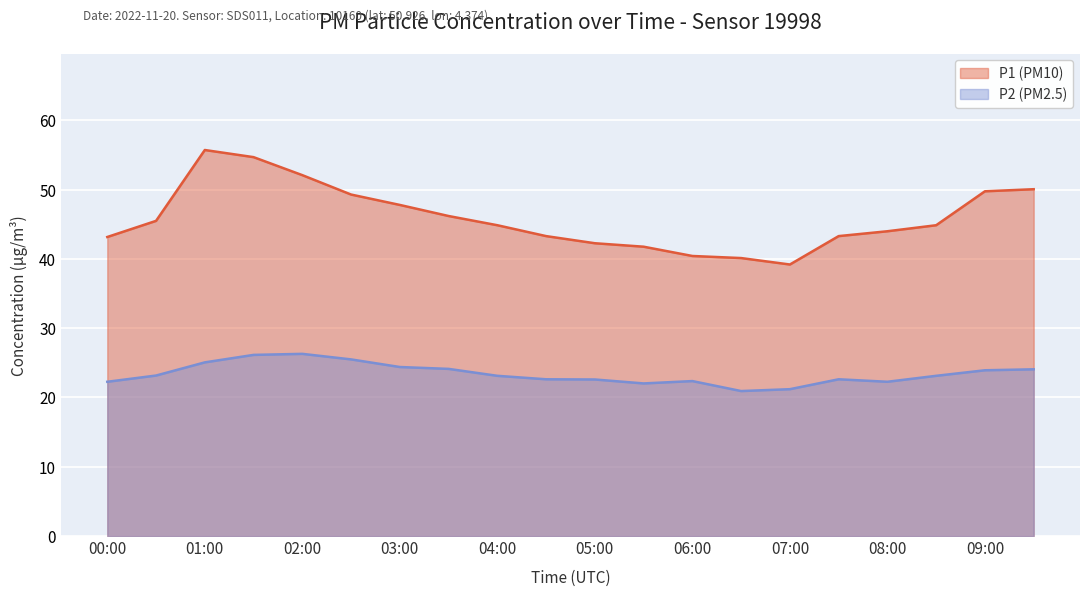

At which category does P2 reach its first local peak?

02:00